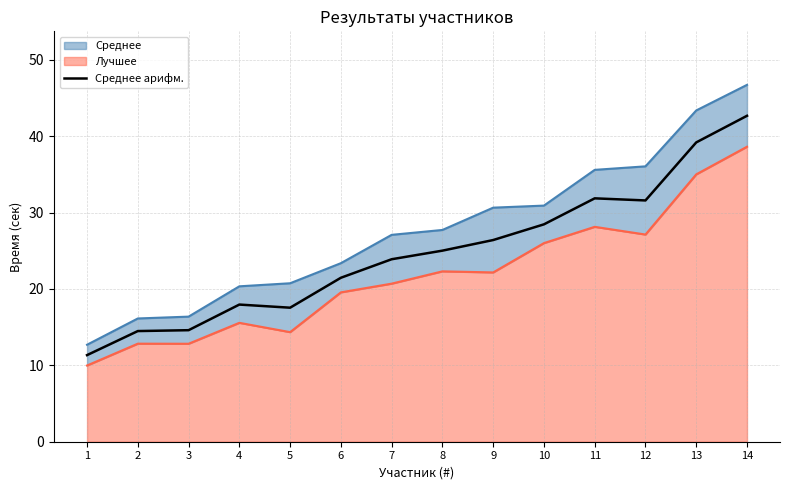

Reading right to left, transcribe all the data shown in this chart.

42.7	39.2	31.6	31.9	28.5	26.4	25.0	23.9	21.5	17.6	18.0	14.6	14.5	11.3